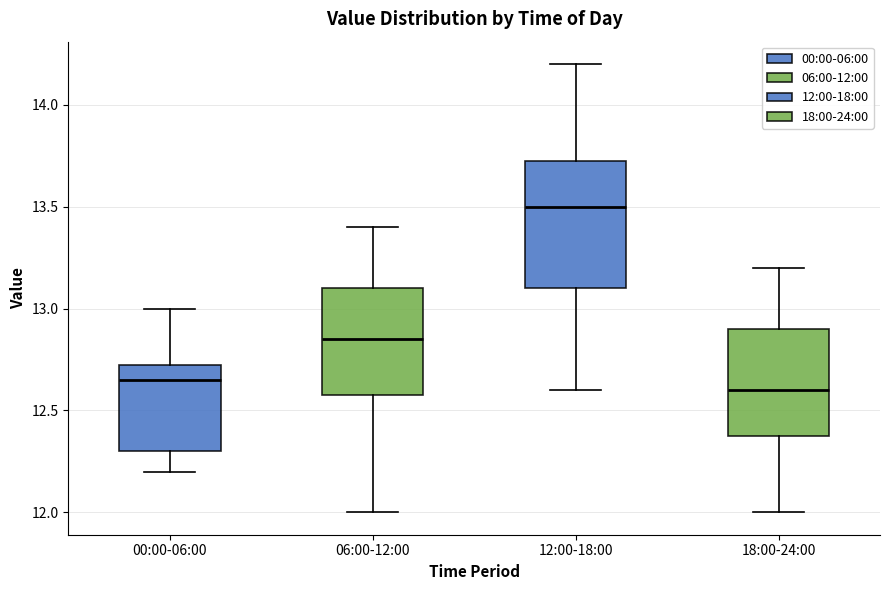

Reading left to right, transcribe this box plot: for each box, give where its median line is, the range the box spans, and where its two whiskers end, as read against the y-axis. The values are not printed on the chart, so give them approximately, as read against the axis.

00:00-06:00: median 12.65, box 12.30 to 12.75, whiskers 12.20 to 13.00
06:00-12:00: median 12.85, box 12.60 to 13.10, whiskers 12.00 to 13.40
12:00-18:00: median 13.50, box 13.10 to 13.75, whiskers 12.60 to 14.20
18:00-24:00: median 12.60, box 12.40 to 12.90, whiskers 12.00 to 13.20